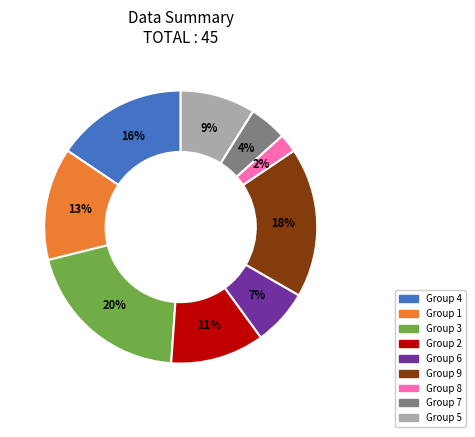

Does any single category account for the majority?

No